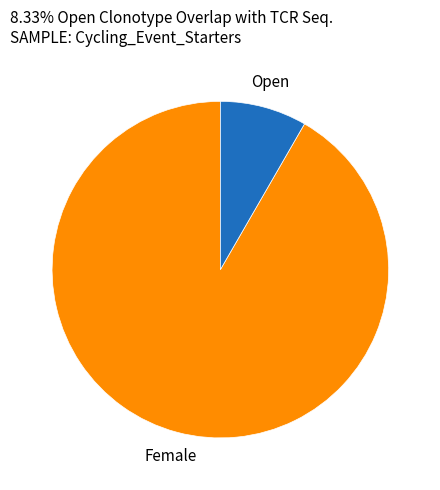

Does Open represent more than half of the total?

No